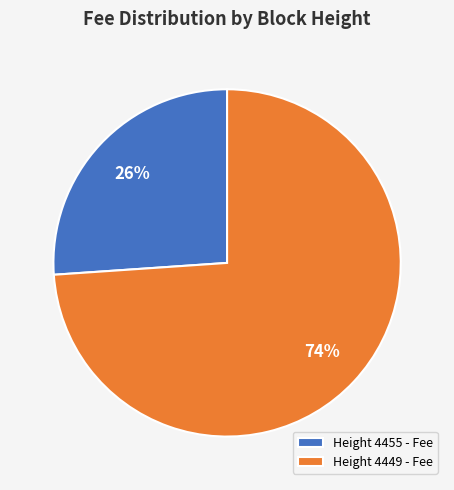

To the nearest percent, what is the average slice percentage?

50%